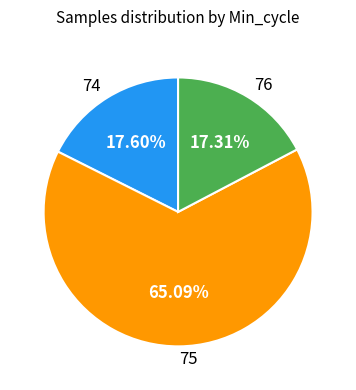

To the nearest percent, what portion does 75 represent?

65%